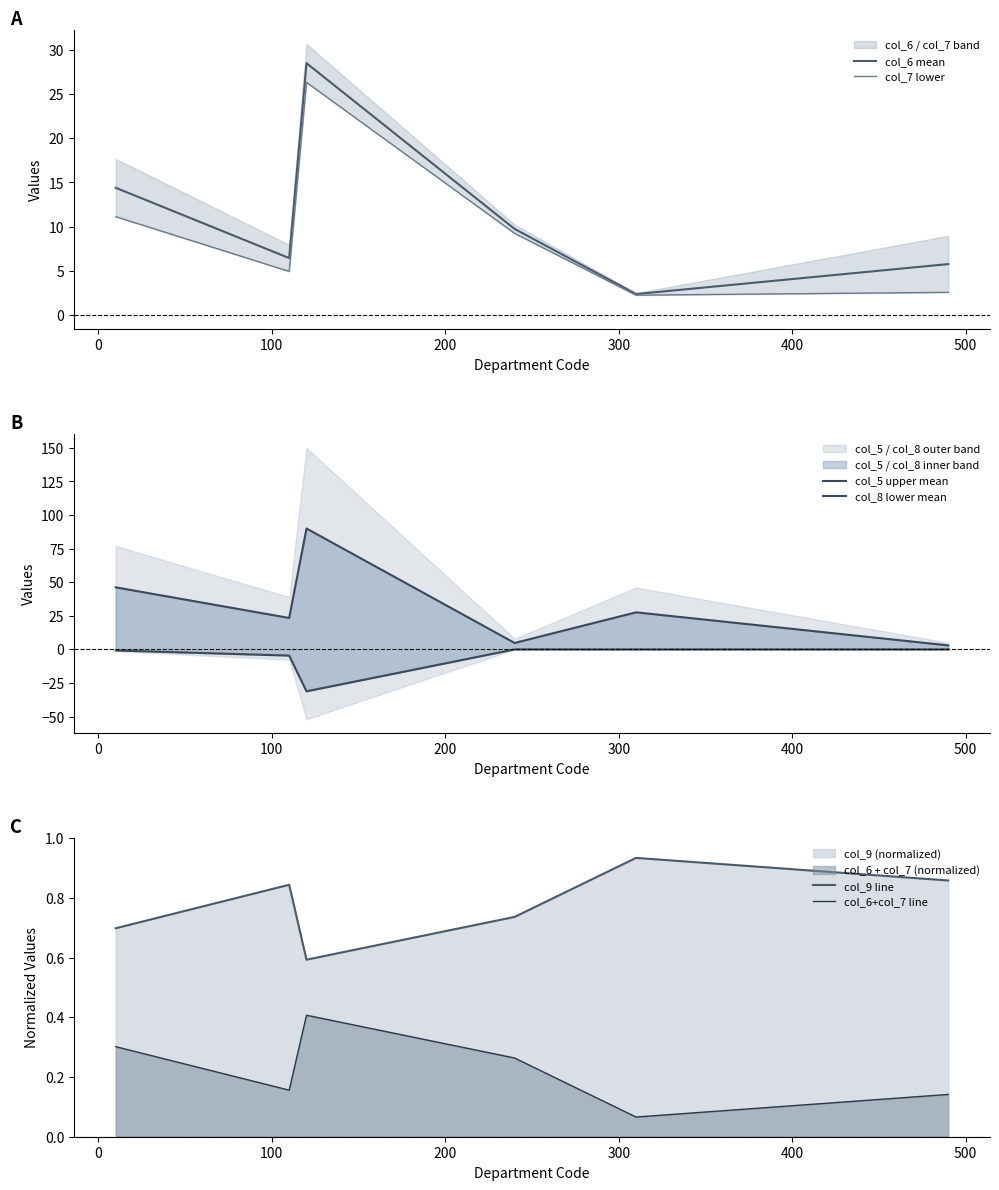

What is the highest value of the col_6+col_7 line series?

0.4